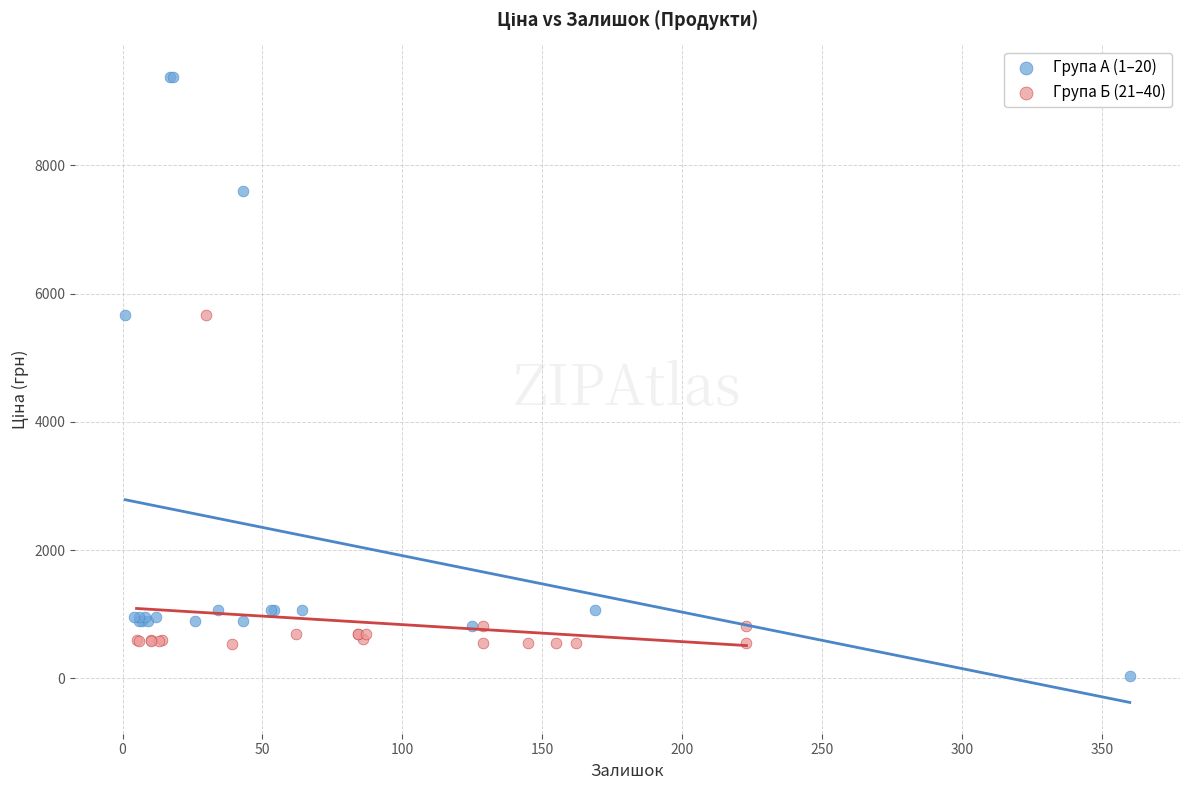

Which series contains the highest Y value?

Група А (1–20)